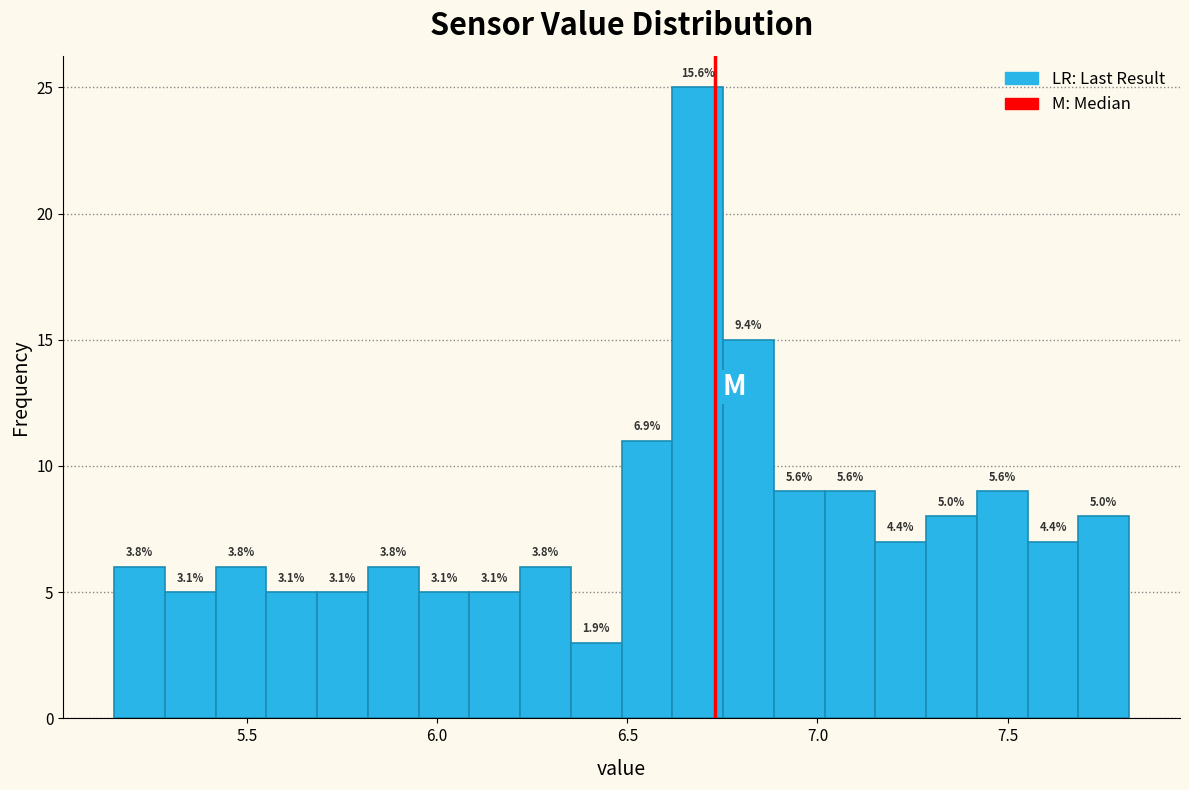

Around what value on the x-axis is the tallest bar? Give the approximate position of its centre, as read against the axis.

6.70